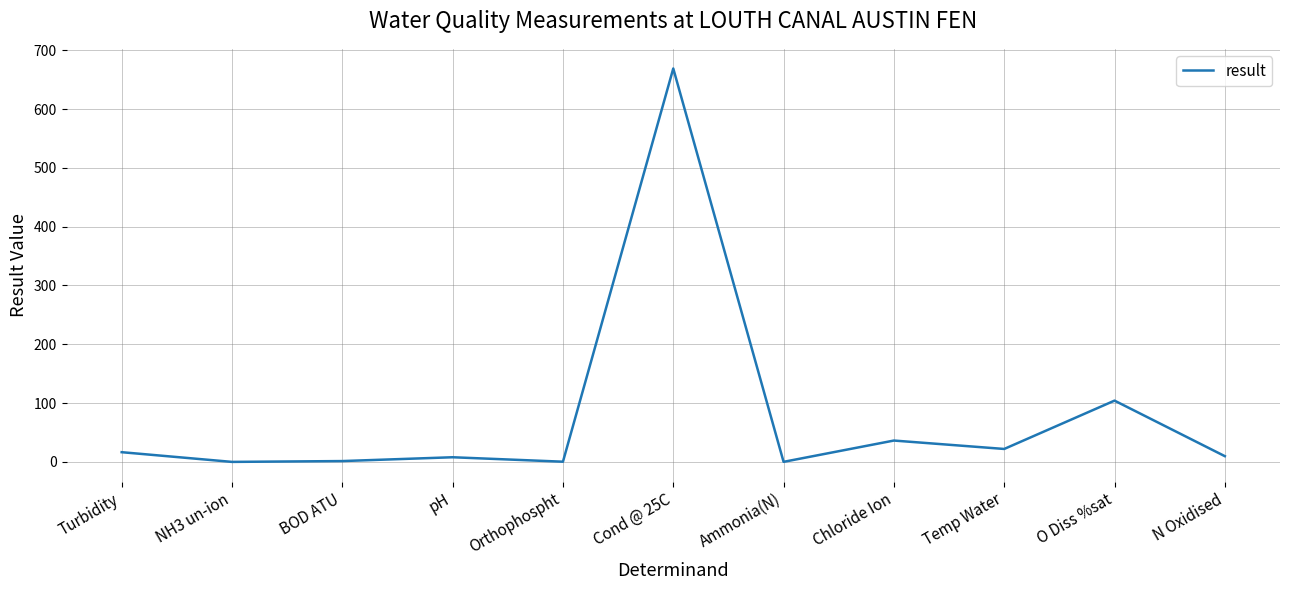

What position from the left is Chloride Ion?

8